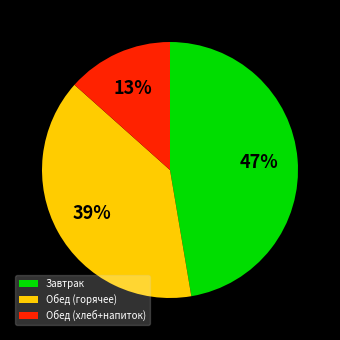

To the nearest percent, what portion does Обед (горячее) represent?

39%